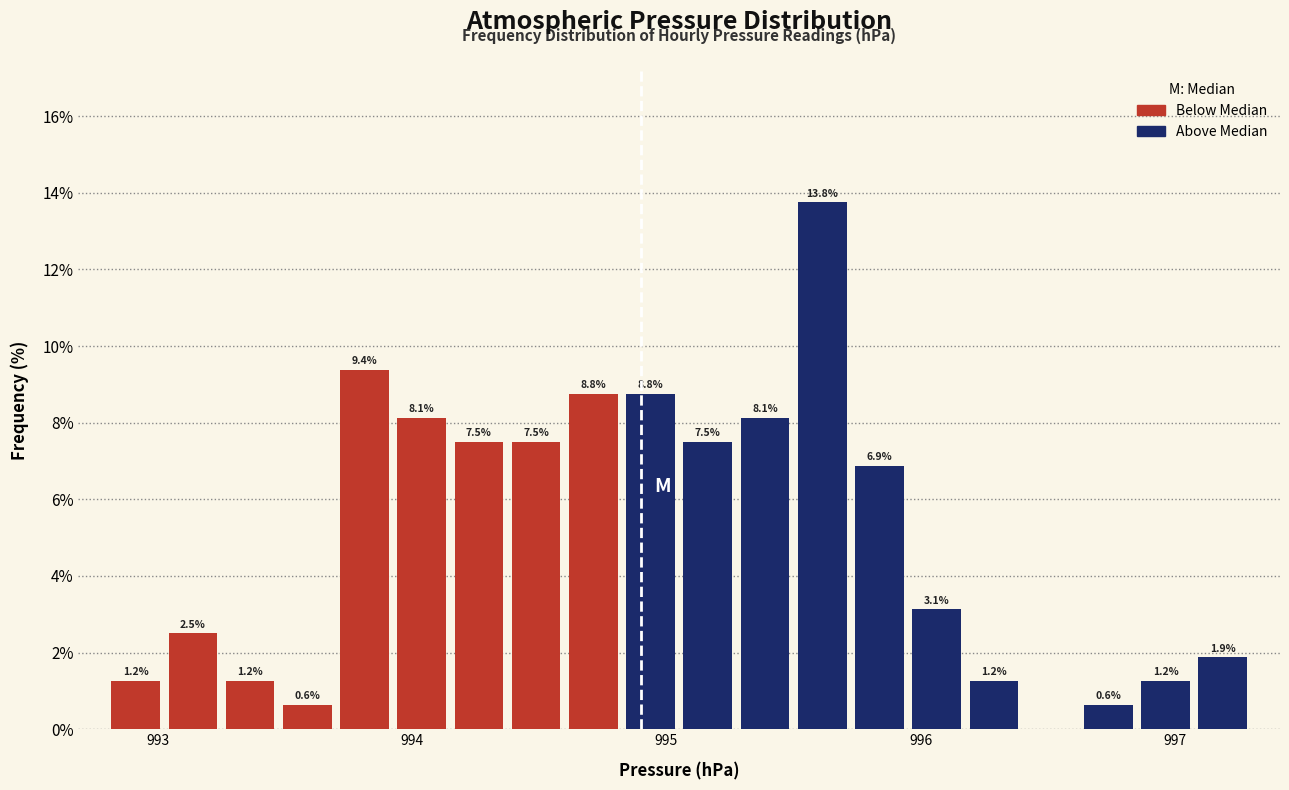

Read against the x-axis, roughly where is the centre of the tallest bar?

995.6